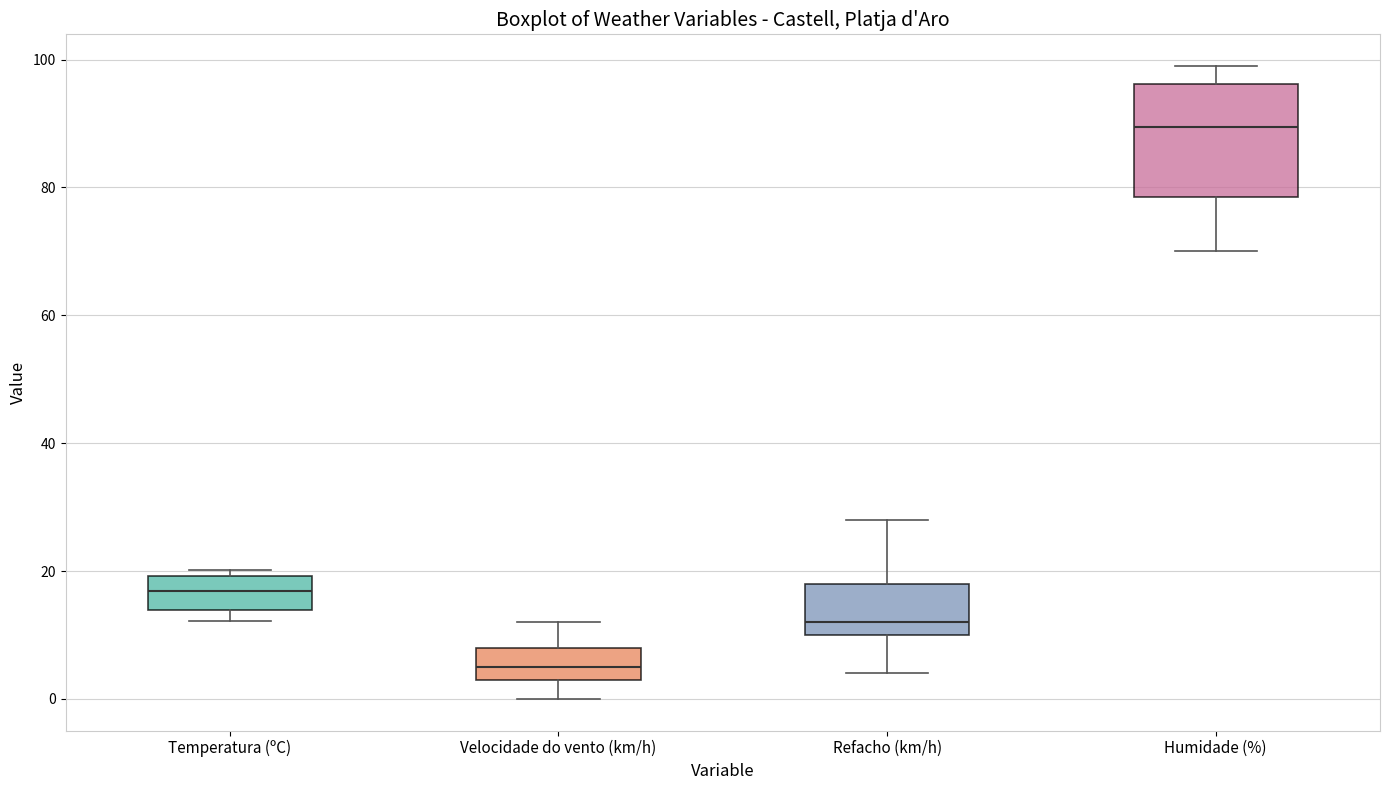

Which box has the lowest median line?

Velocidade do vento (km/h)